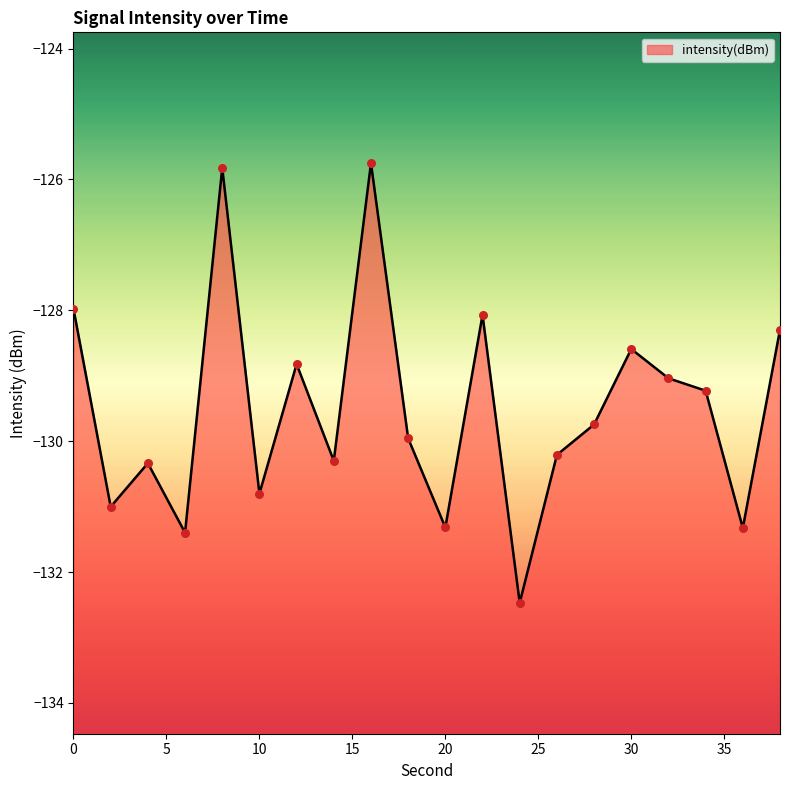

Between 36 and 32, which is larger?

32